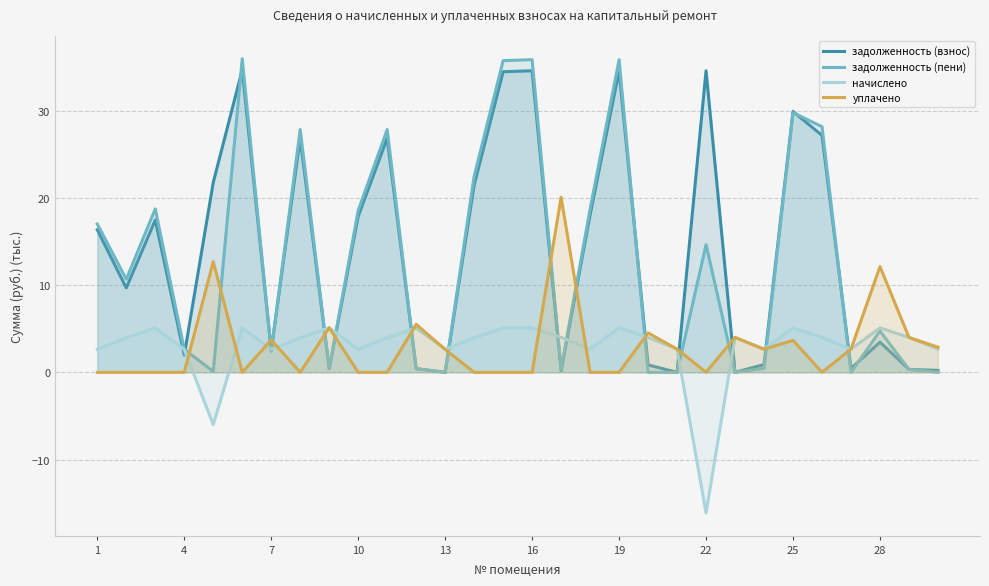

True or false: задолженность (пени) and уплачено intersect in this chart.

True